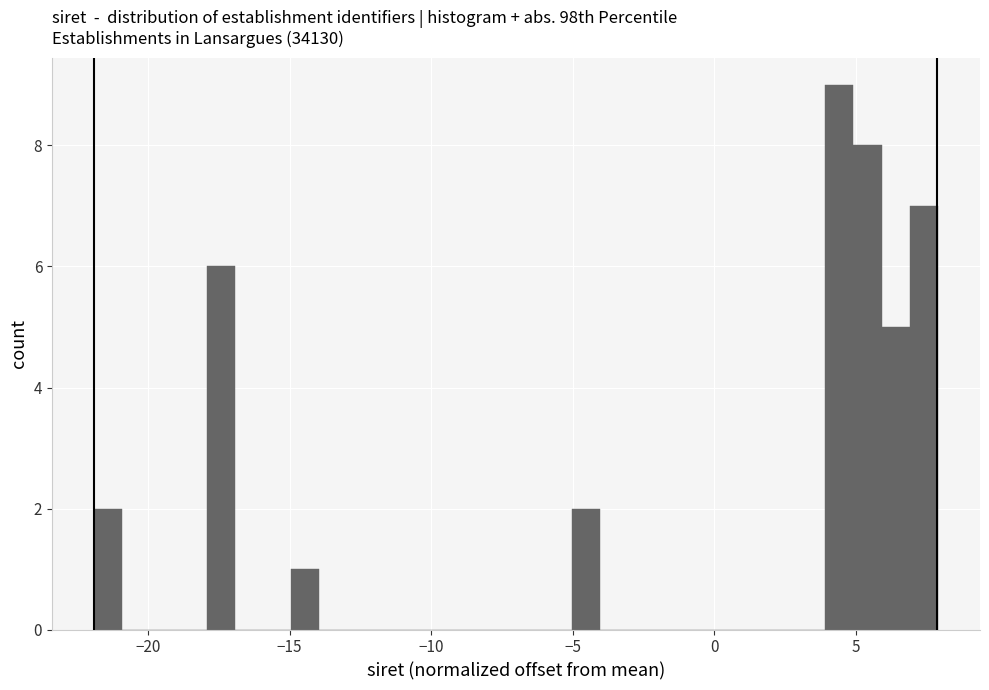

Read against the x-axis, roughly where is the centre of the tallest bar?

4.5